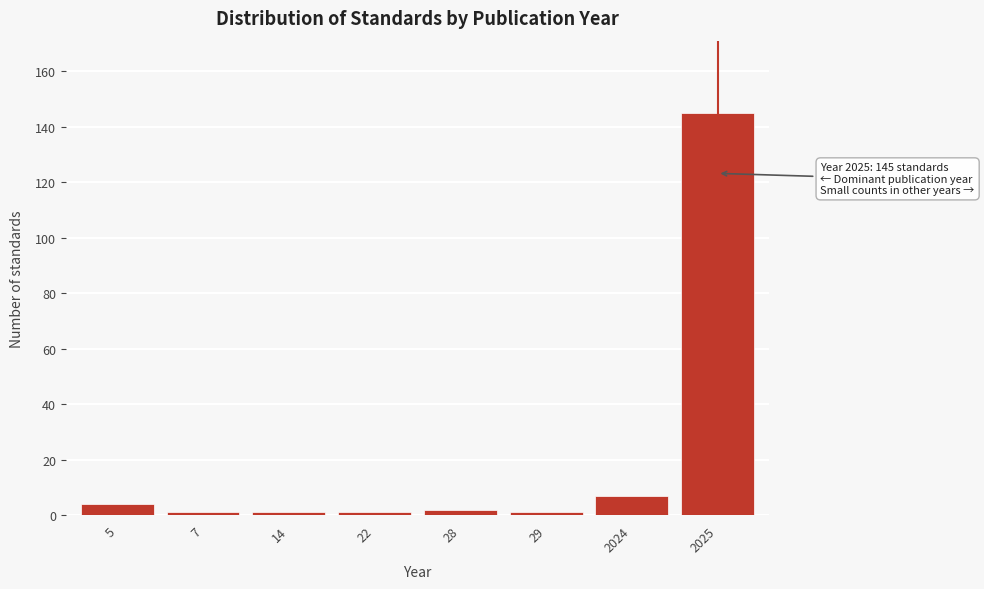

Reading left to right, what are all the values shown in this chart?

4	1	1	1	2	1	7	145